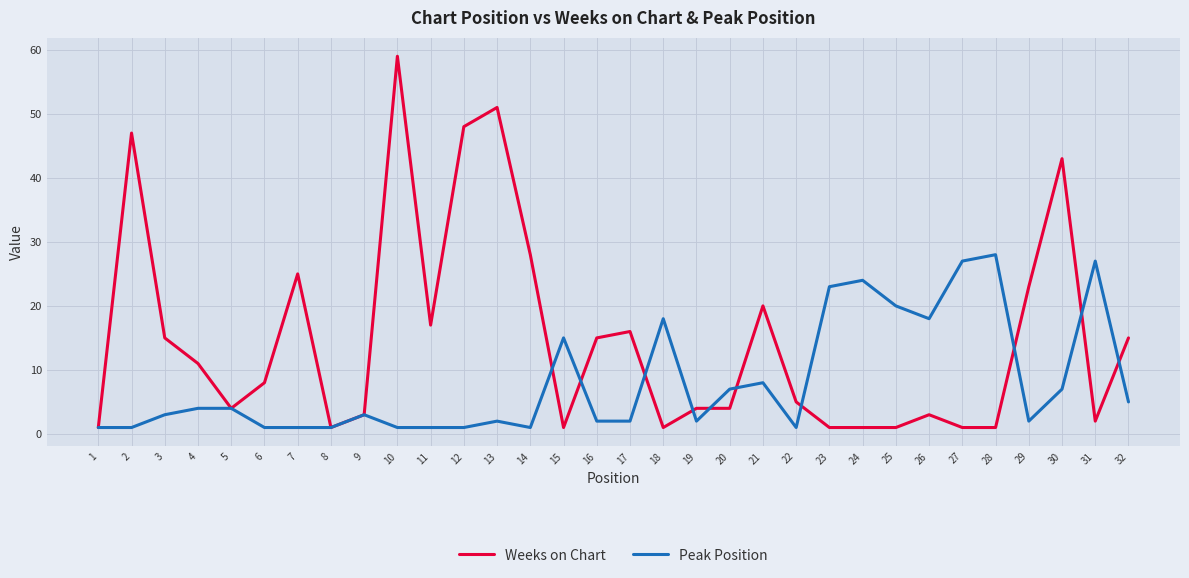

After their last crossing, which series has the higher values: Peak Position or Weeks on Chart?

Weeks on Chart